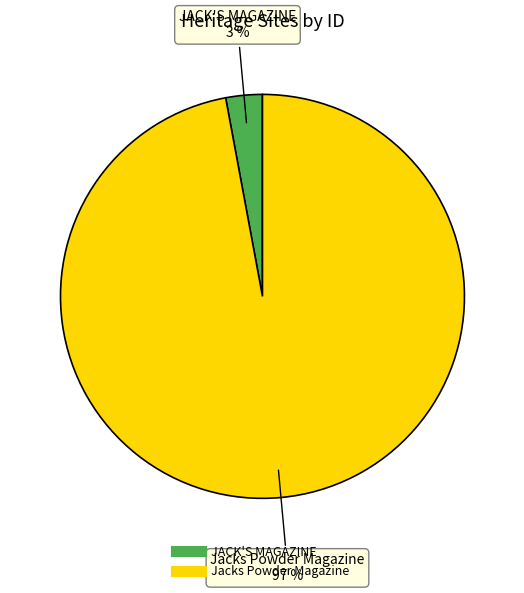

Is the sum of Jacks Powder Magazine and JACK'S MAGAZINE greater than half?

Yes